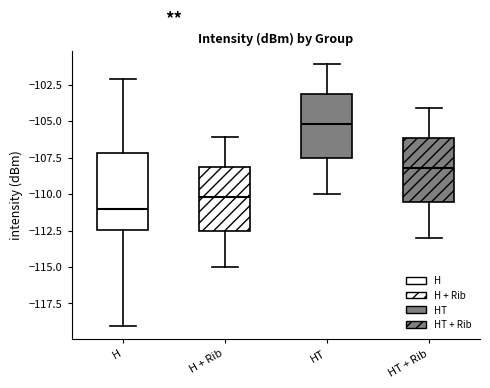

Reading left to right, read every box against the y-axis: the position of its median line, the range the box covers, and the ends of its whiskers. The values are not printed on the chart, so give them approximately, as read against the axis.

H: median -111.0, box -112.5 to -107.0, whiskers -119.0 to -102.0
H + Rib: median -110.0, box -112.5 to -108.0, whiskers -115.0 to -106.0
HT: median -105.0, box -107.5 to -103.0, whiskers -110.0 to -101.0
HT + Rib: median -108.0, box -110.5 to -106.0, whiskers -113.0 to -104.0